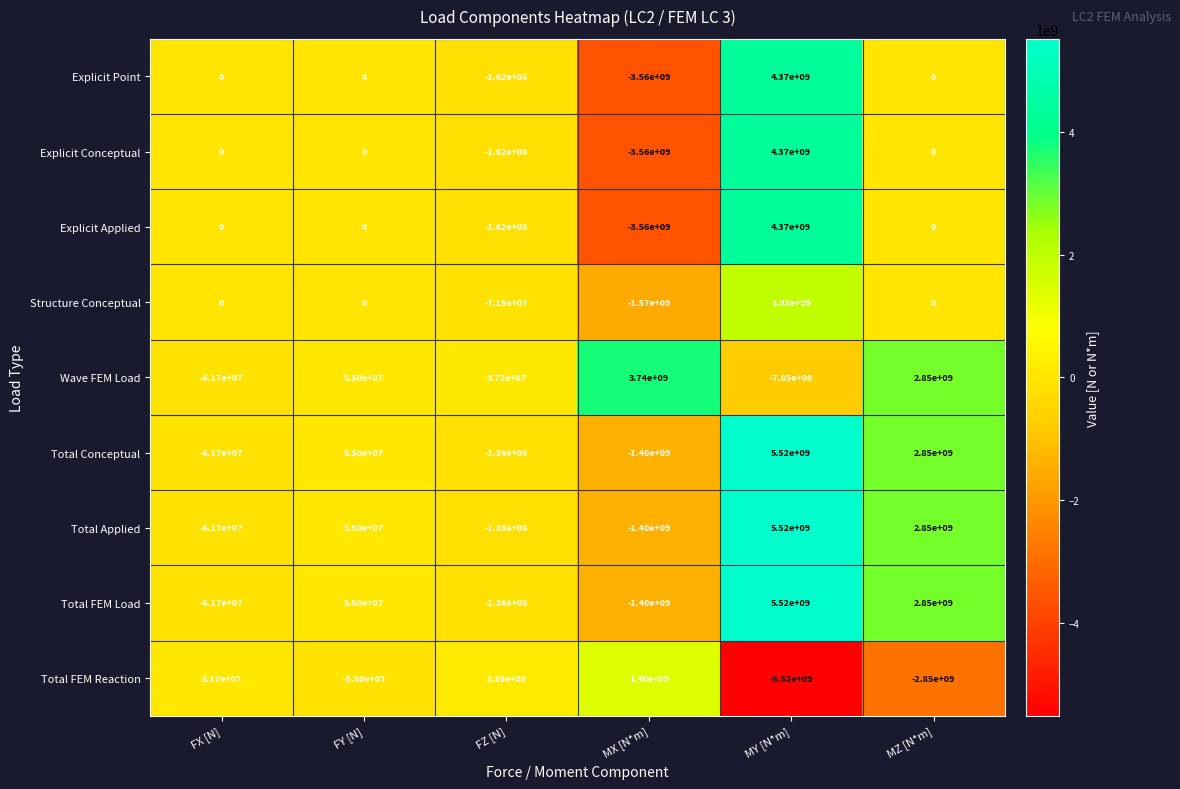

Is the value of Total Conceptual at MZ [N*m] greater than the value of Total FEM Load at MY [N*m]?

No